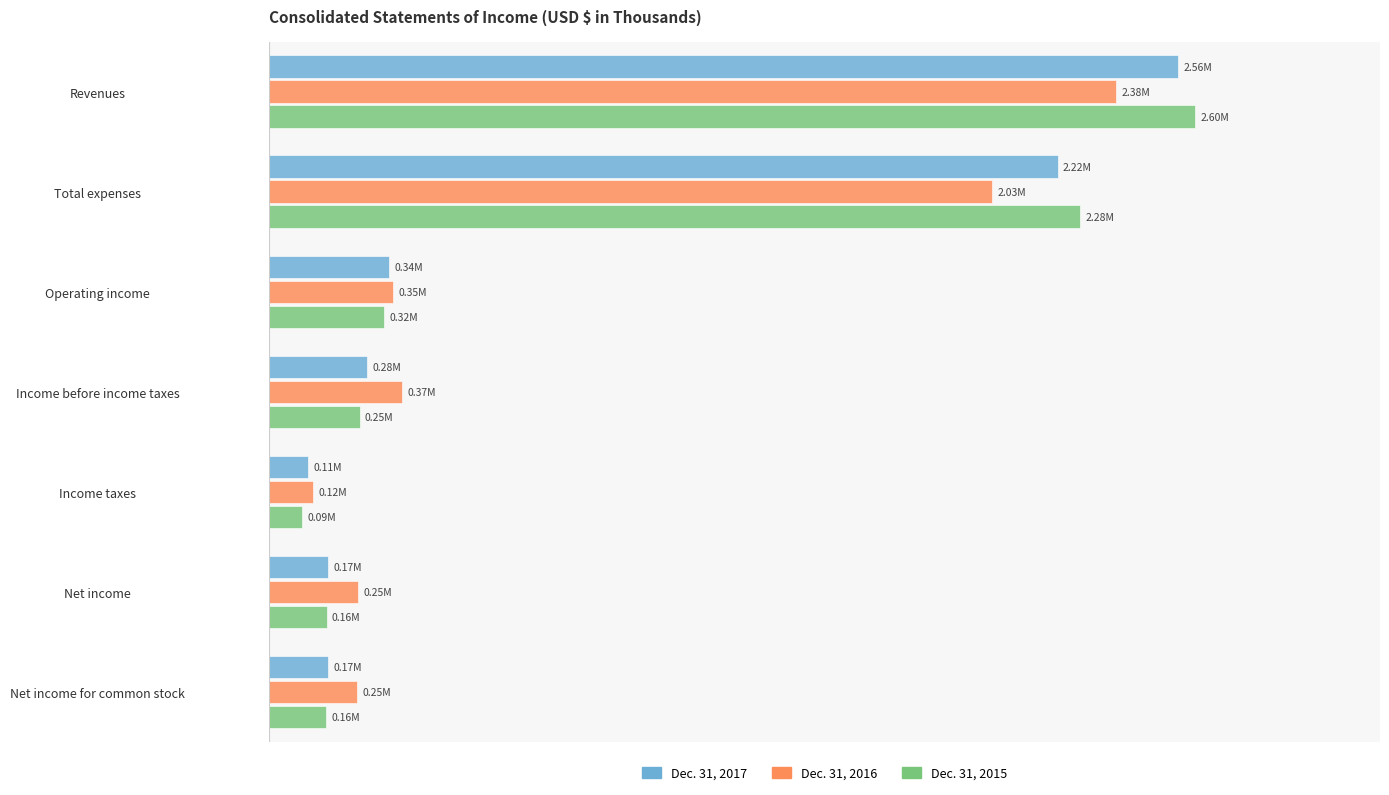

What are all the series names shown in the legend?

Dec. 31, 2017, Dec. 31, 2016, Dec. 31, 2015